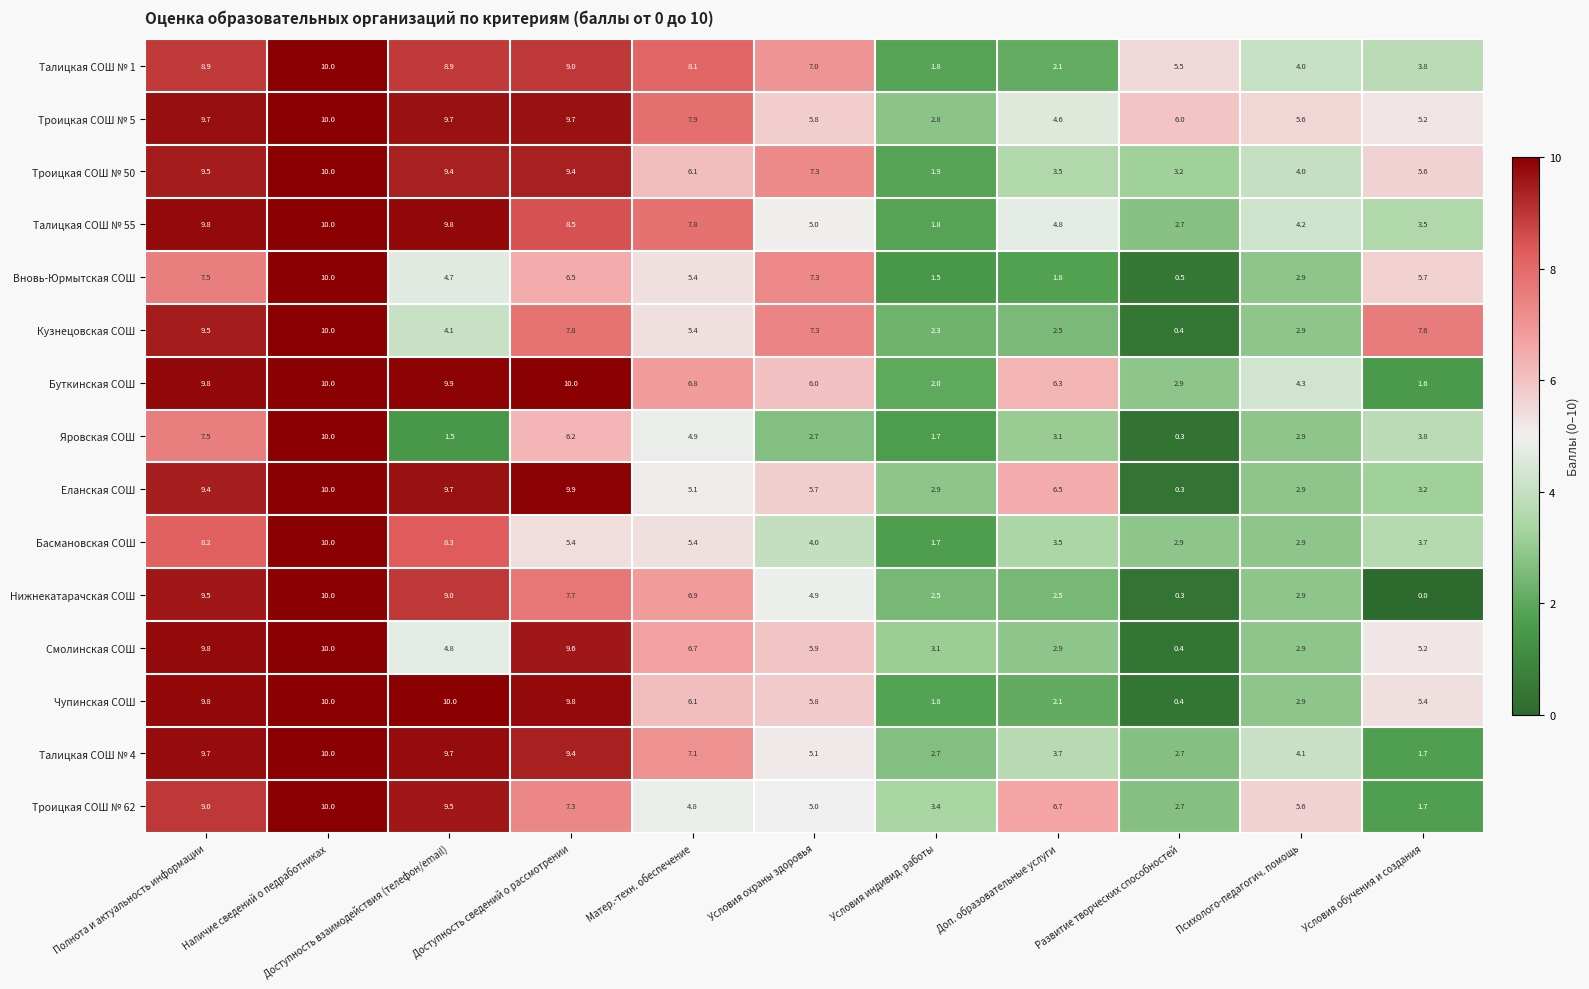

What is the sum of all Троицкая СОШ № 62 values?

65.7